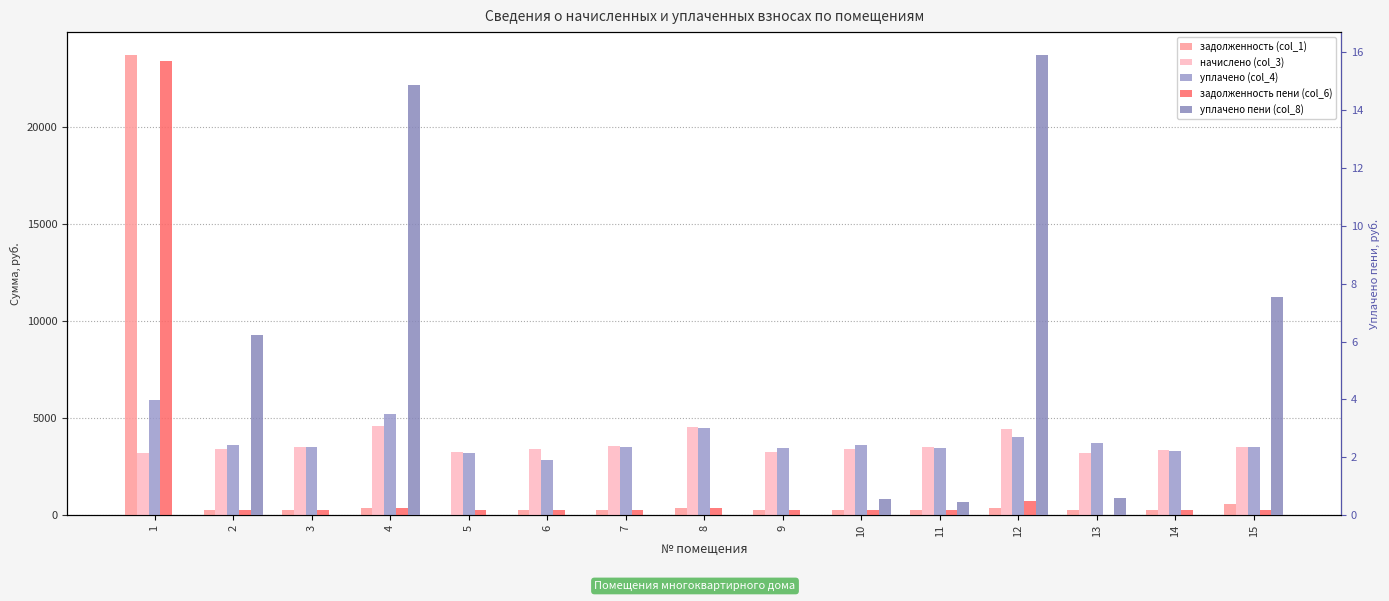

Rank the series by their maximum value, from highest to lowest.

задолженность (col_1), задолженность пени (col_6), уплачено (col_4), начислено (col_3), уплачено пени (col_8)